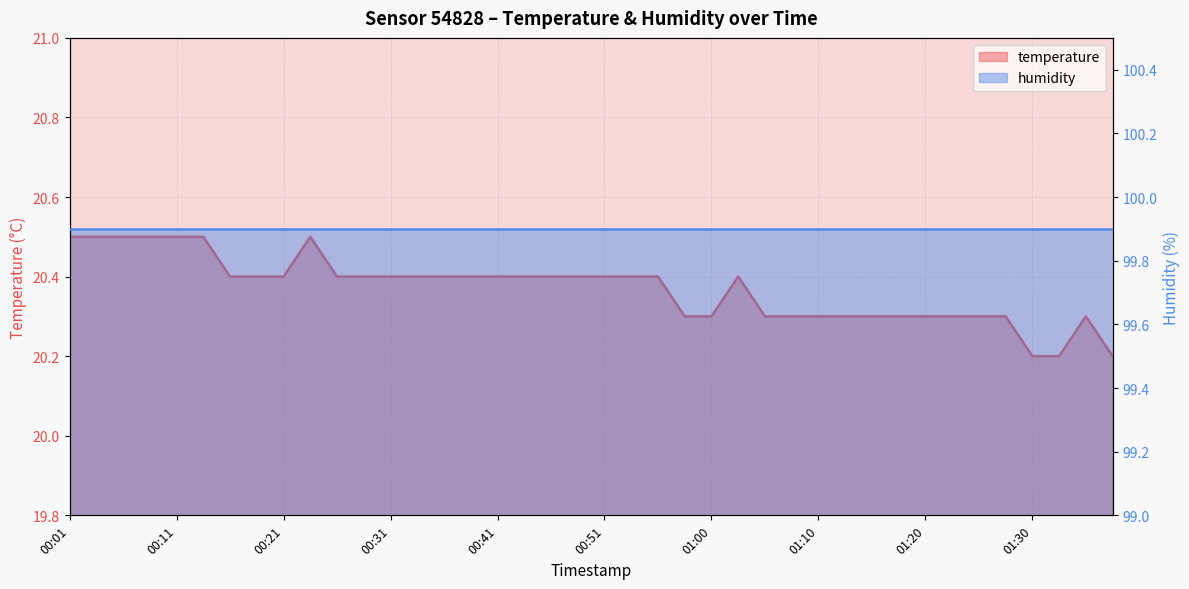

What is the sum of all values?

814.8